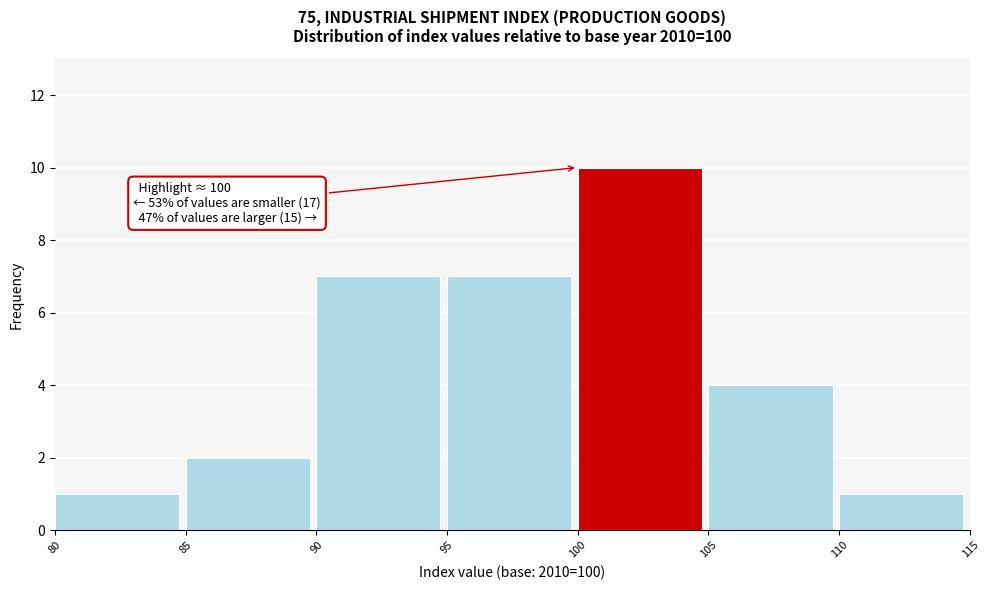

Which range on the x-axis has the tallest bar?

100 to 105